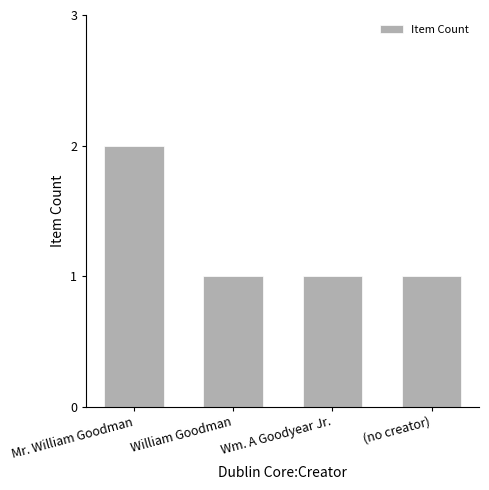

Reading right to left, extract all data points from this chart.

(no creator)=1	Wm. A Goodyear Jr.=1	William Goodman=1	Mr. William Goodman=2